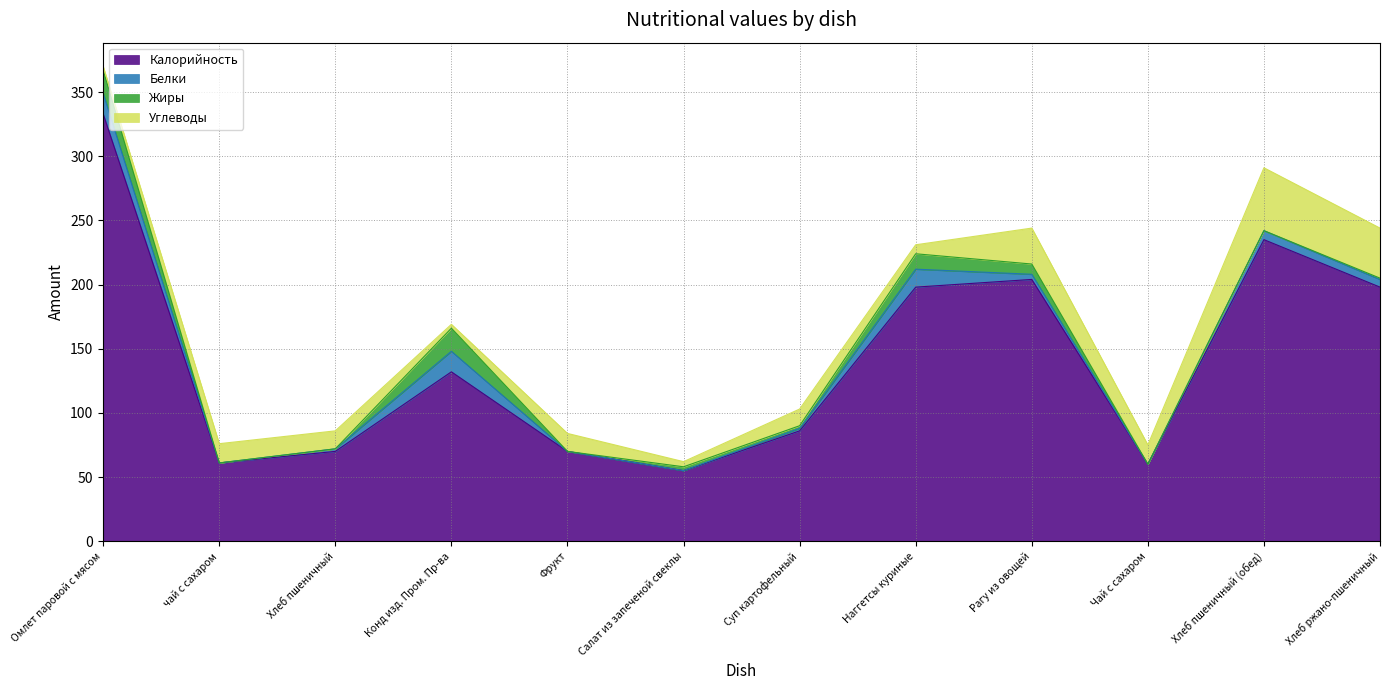

After their last crossing, which series has the higher values: Белки or Жиры?

Жиры